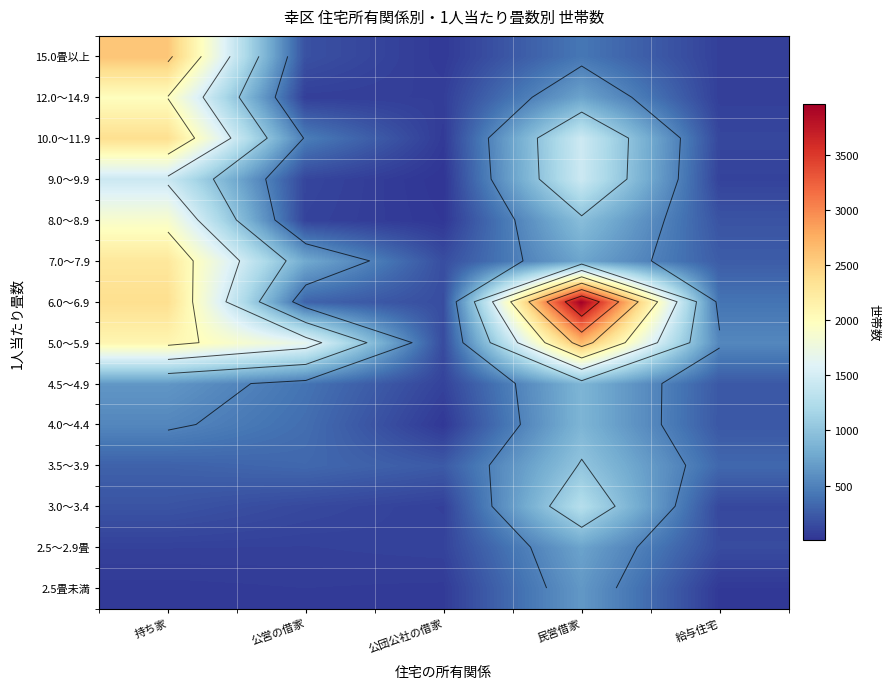

At which category is the sum across all series the highest?

持ち家